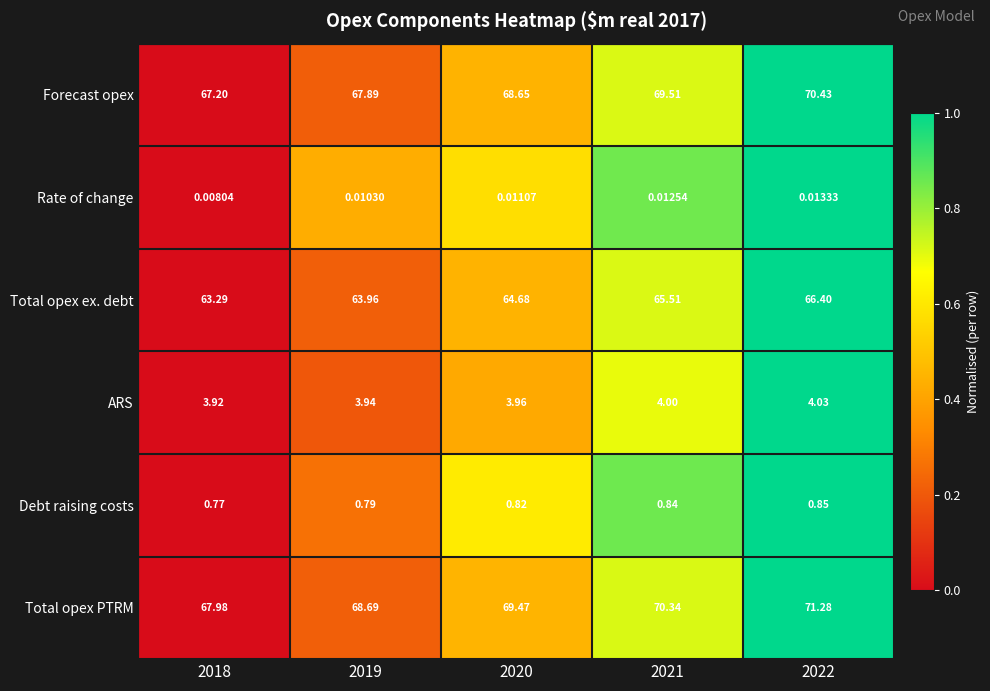

At how many categories does at least one series exceed 0?

5